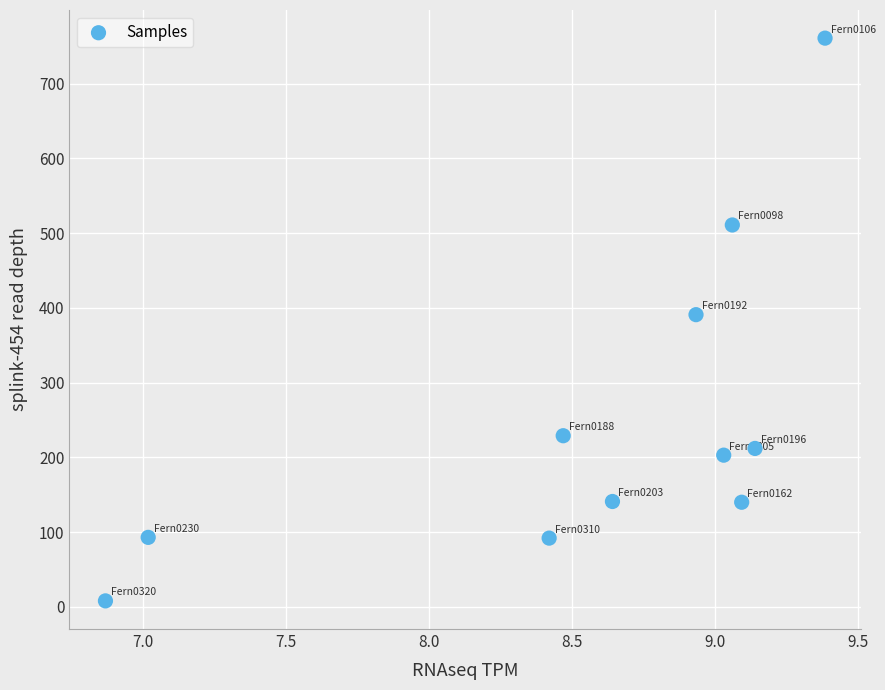

What is the average Y value?

253